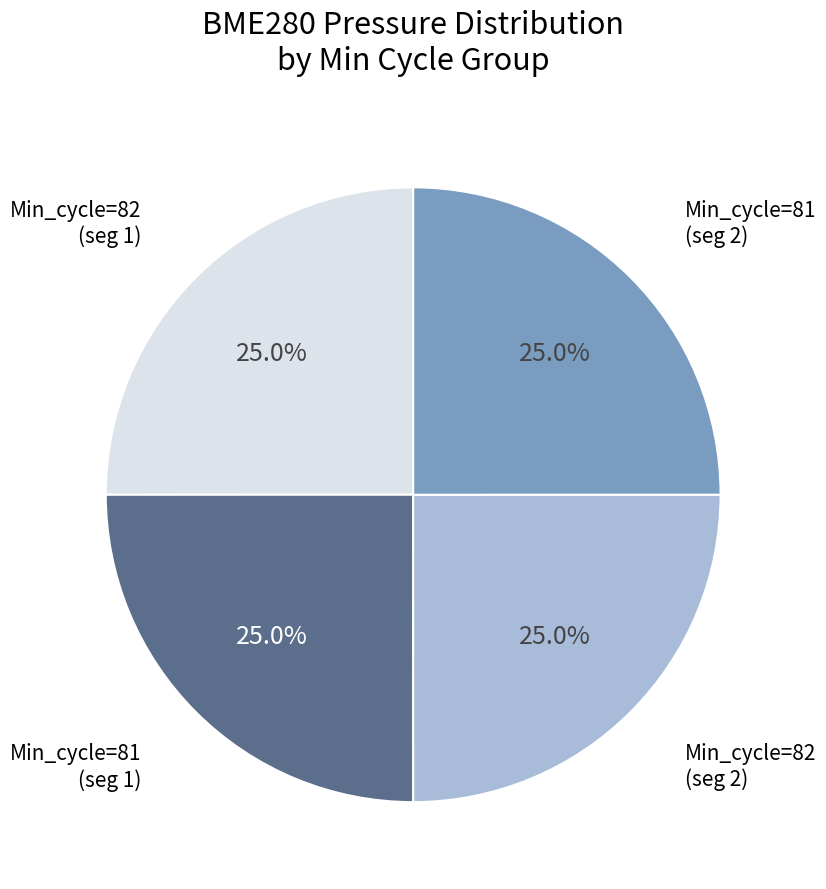

Is there a majority slice in this chart?

No